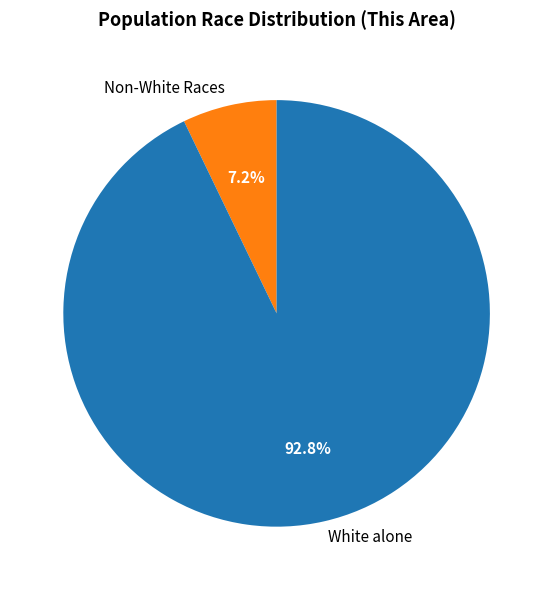

Rank the categories by value from lowest to highest.

Non-White Races, White alone